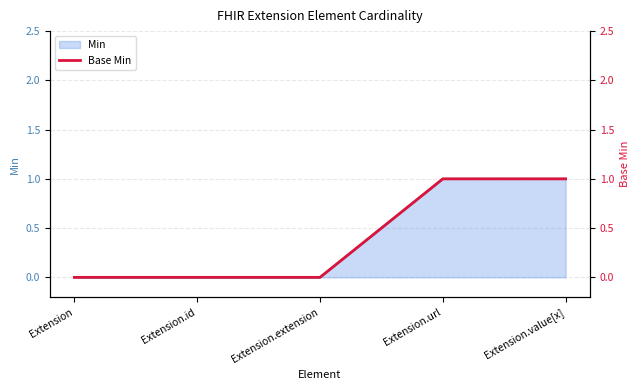

What is the maximum value shown in the chart?

1